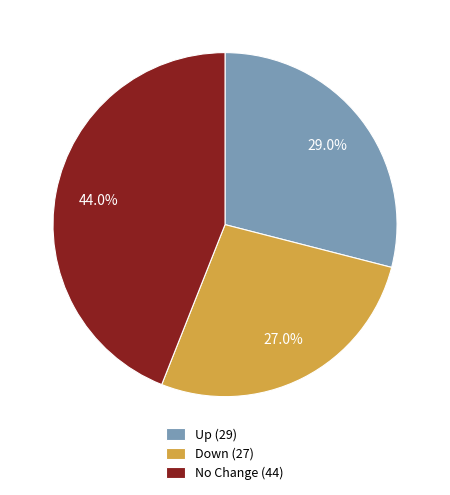

Does any single category account for the majority?

No